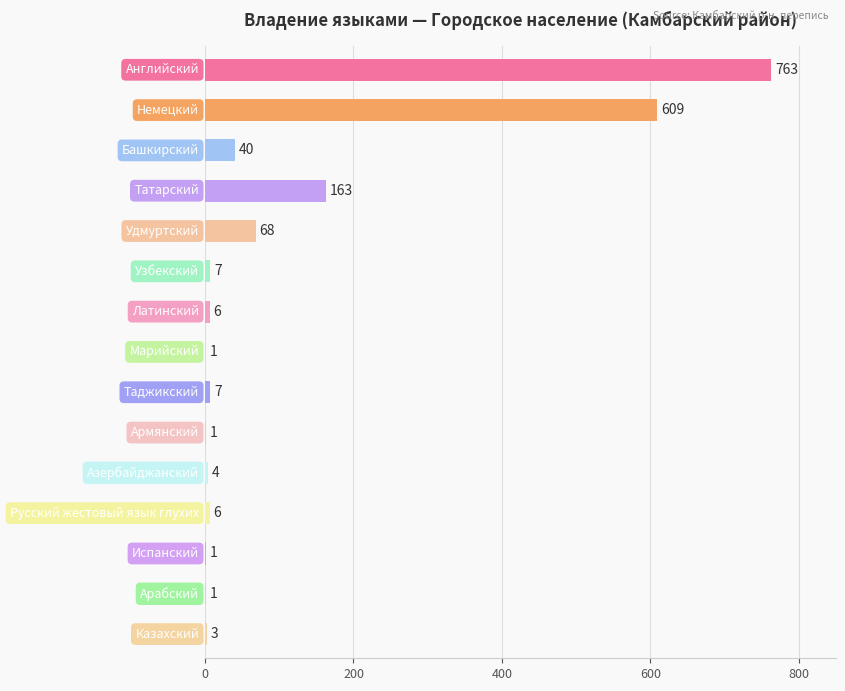

What is the greatest value displayed?

763